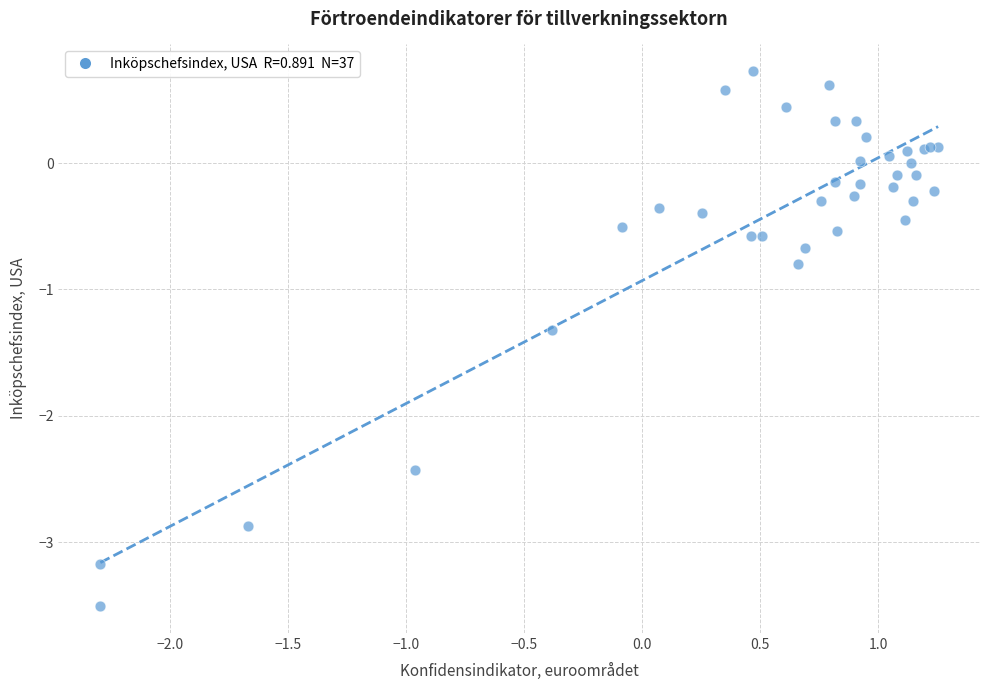

What Y value in the scatter plot is closest to -1?

-0.8